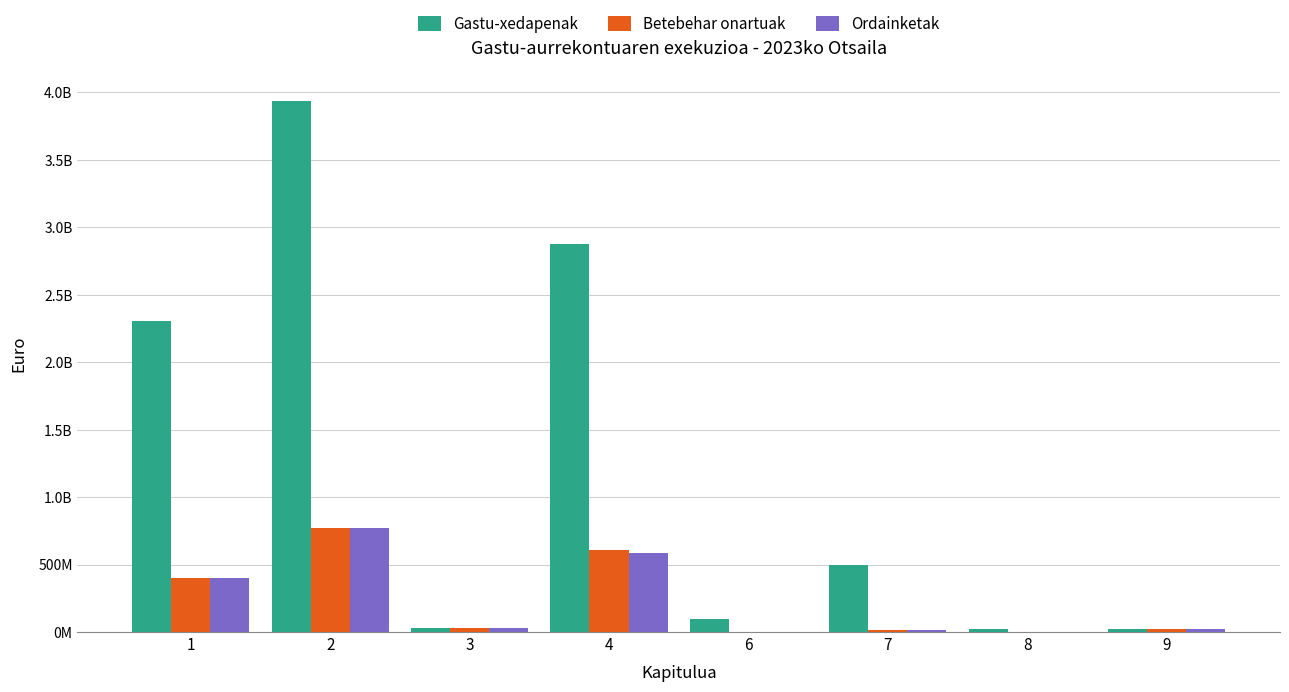

What is the difference between the maximum and minimum values in the Ordainketak series?

770052911.9